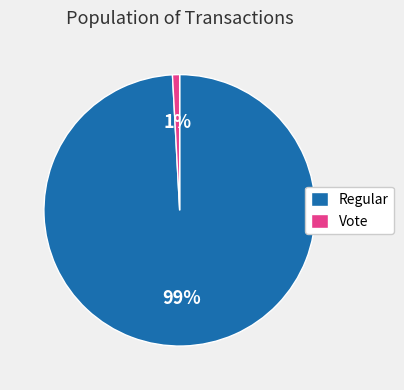

Is the sum of Vote and Regular greater than half?

Yes